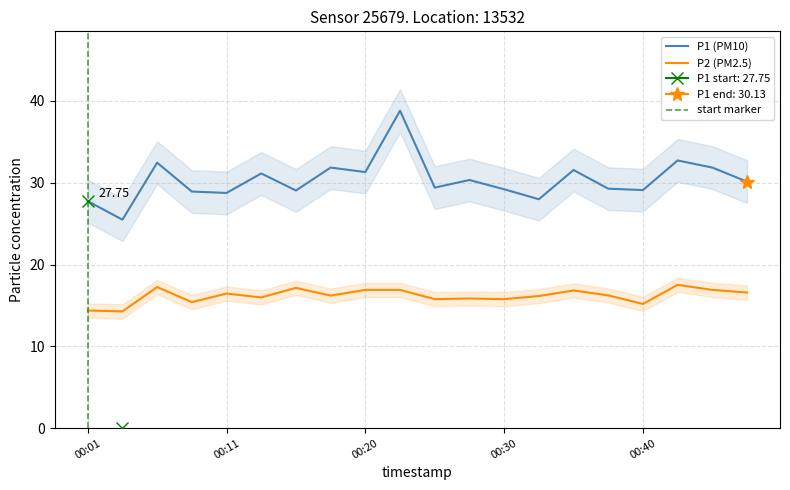

True or false: P2 (PM2.5) and P1 (PM10) cross at least once.

False